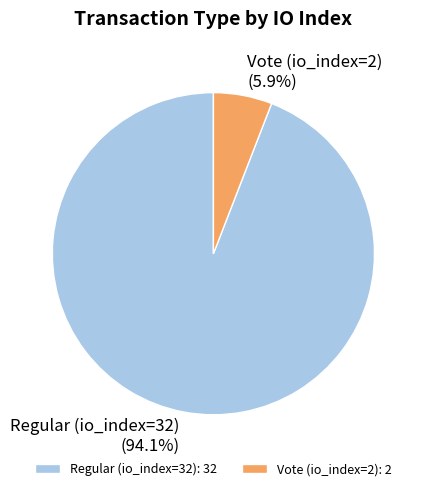

Count the number of slices in the pie.

2